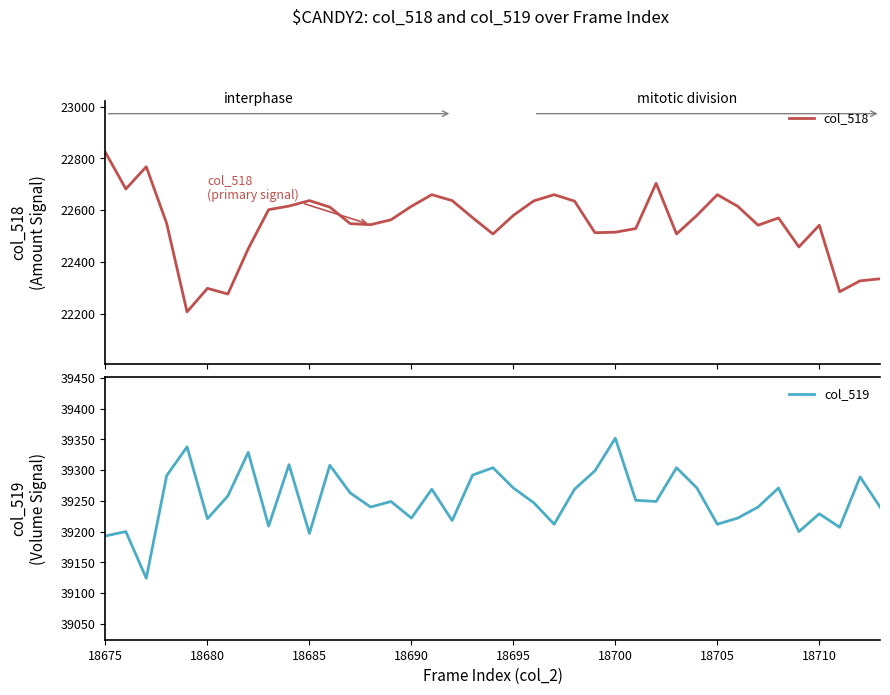

What is the highest value of the col_518 series?

22823